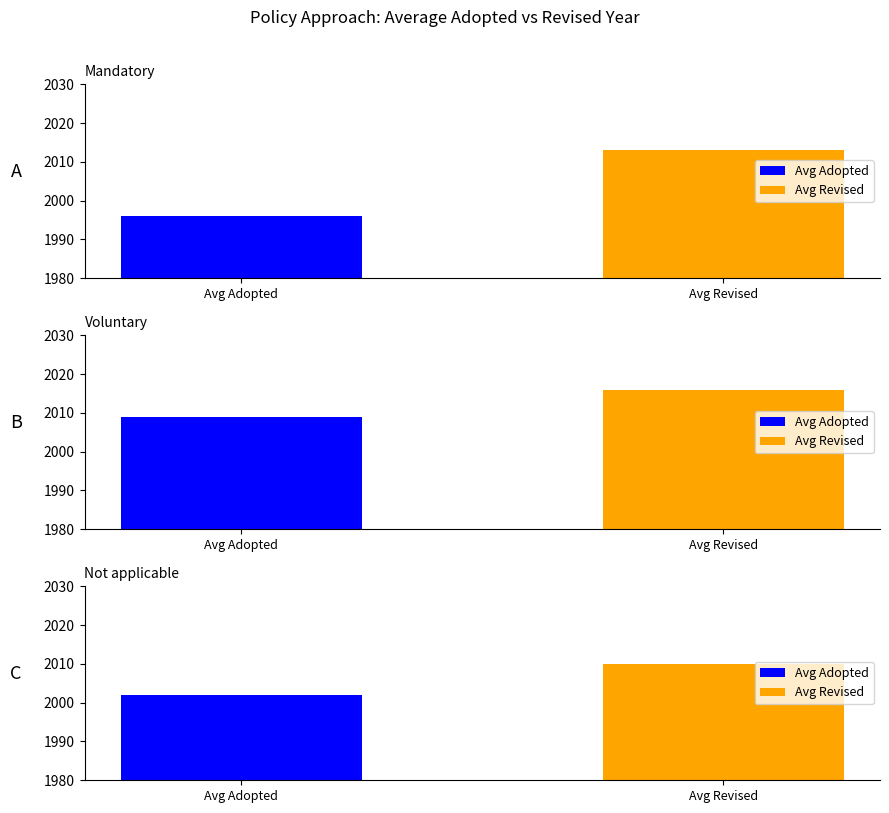

What position from the right is Not applicable?

1